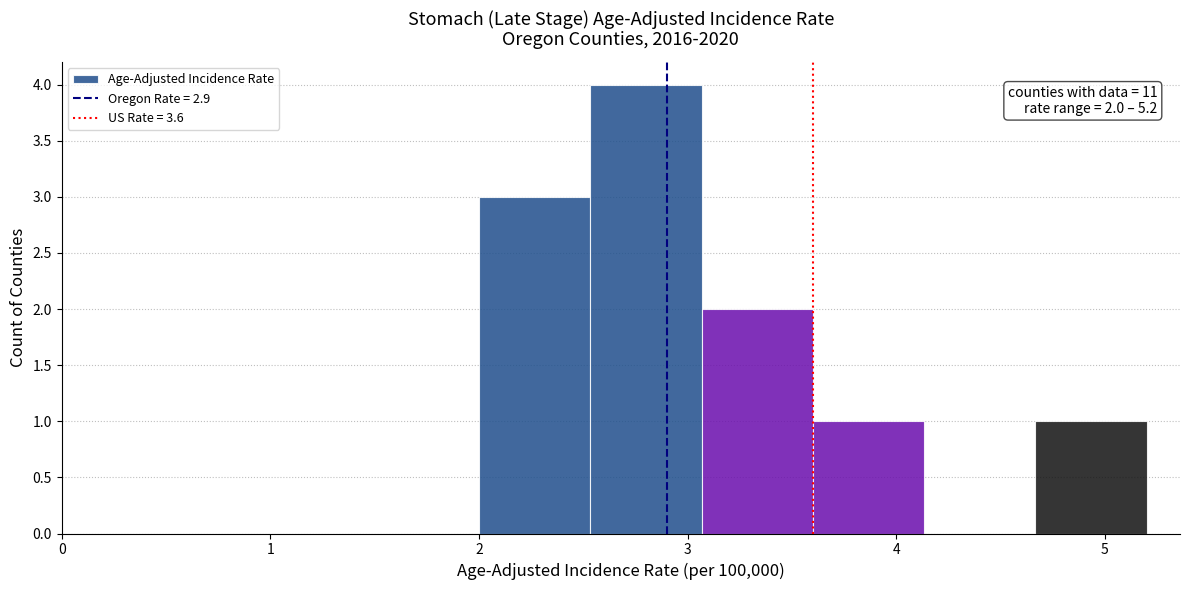

Which range on the x-axis has the tallest bar?

2.5 to 3.1